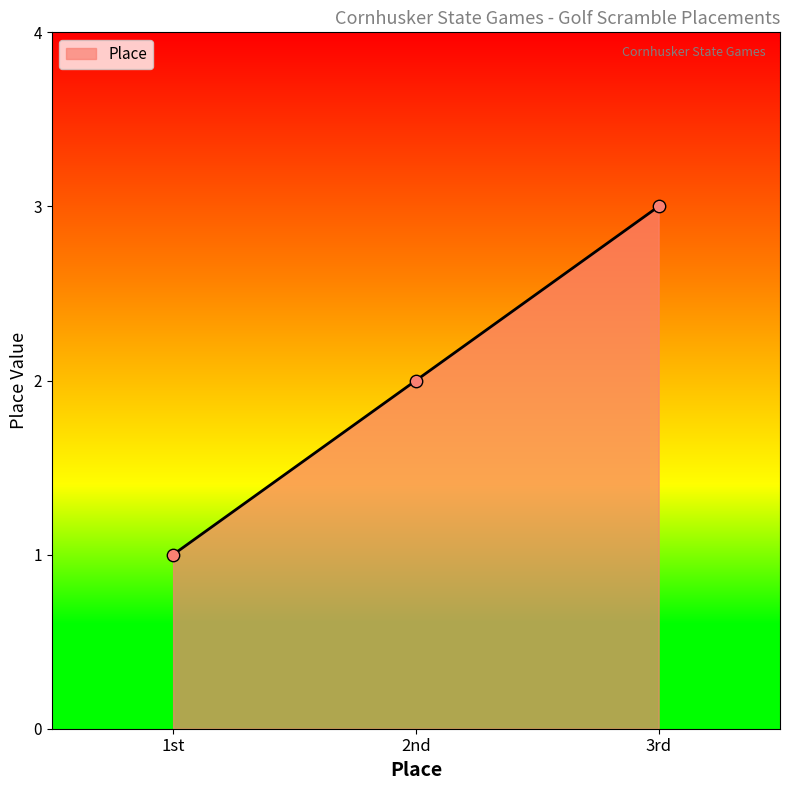

Approximately how many times larger is the value at 1st compared to 3rd?

0.3